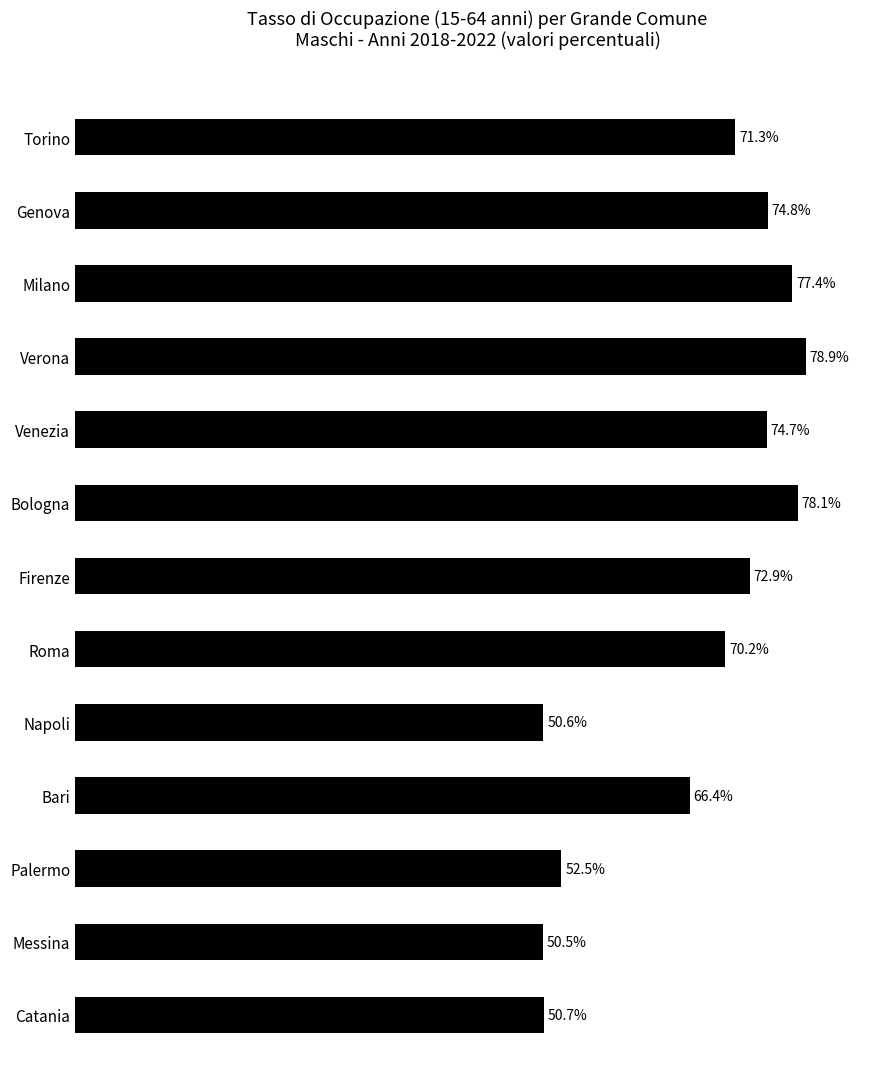

Between Torino and Bari, which is larger?

Torino